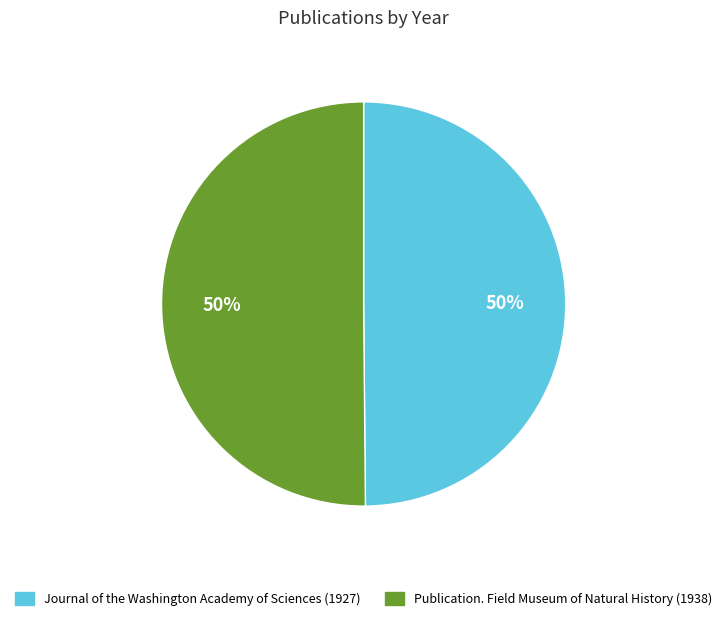

Is the sum of Journal of the Washington Academy of Sciences (1927) and Publication. Field Museum of Natural History (1938) greater than half?

Yes